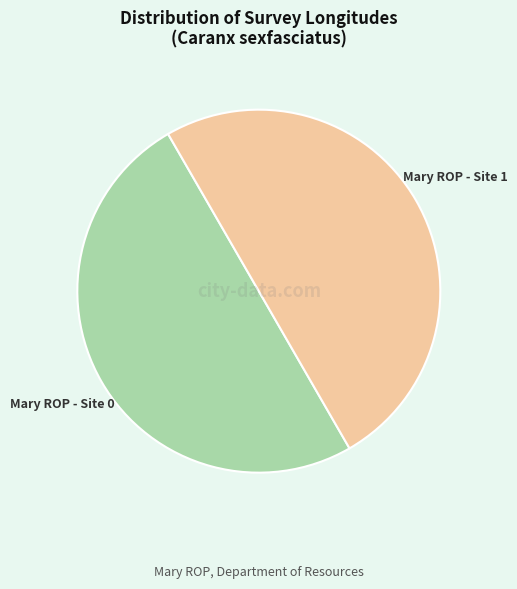

Combined, do Mary ROP - Site 0 and Mary ROP - Site 1 account for over 50%?

Yes